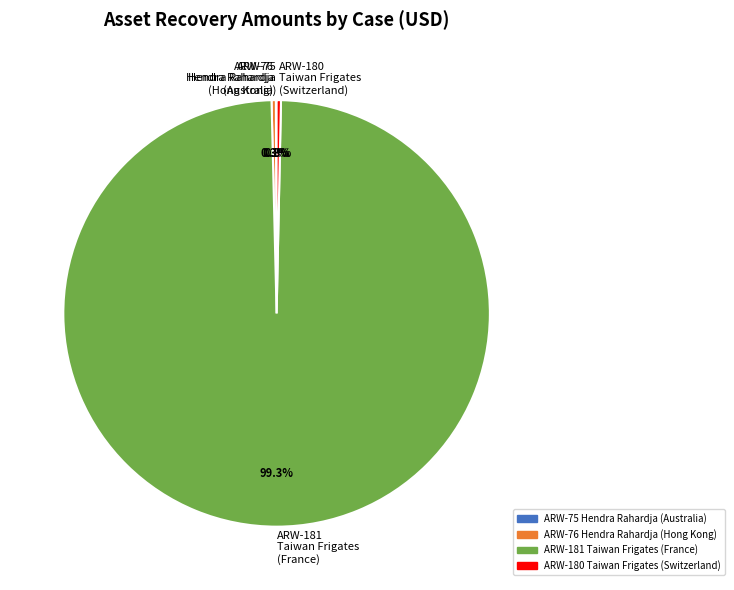

Which has a higher value, ARW-181 Taiwan Frigates (France) or ARW-180 Taiwan Frigates (Switzerland)?

ARW-181 Taiwan Frigates (France)